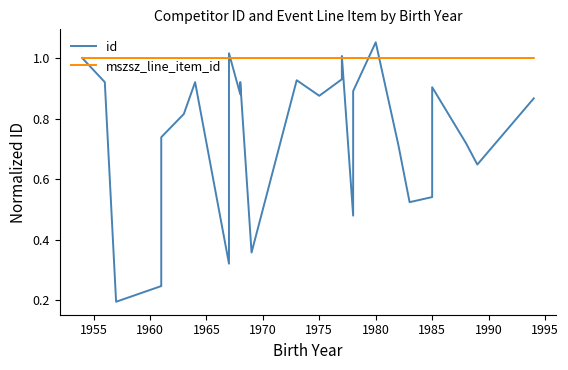

Does the chart display data point markers on the line(s)?

No